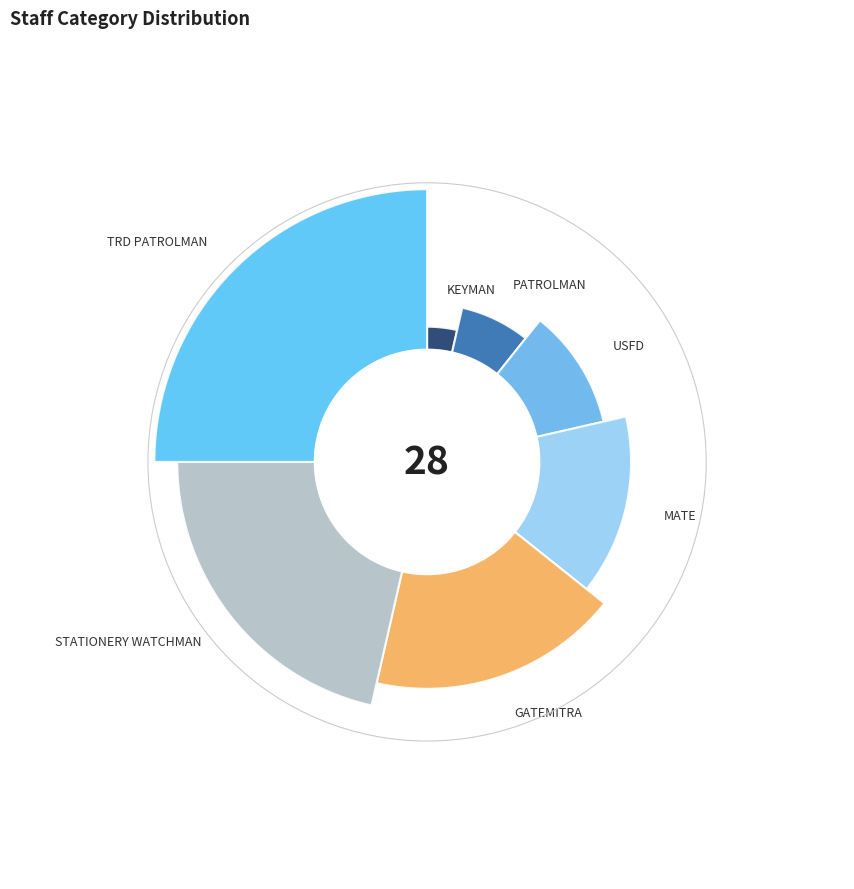

How much of the chart is everything except TRD PATROLMAN?

75.0%